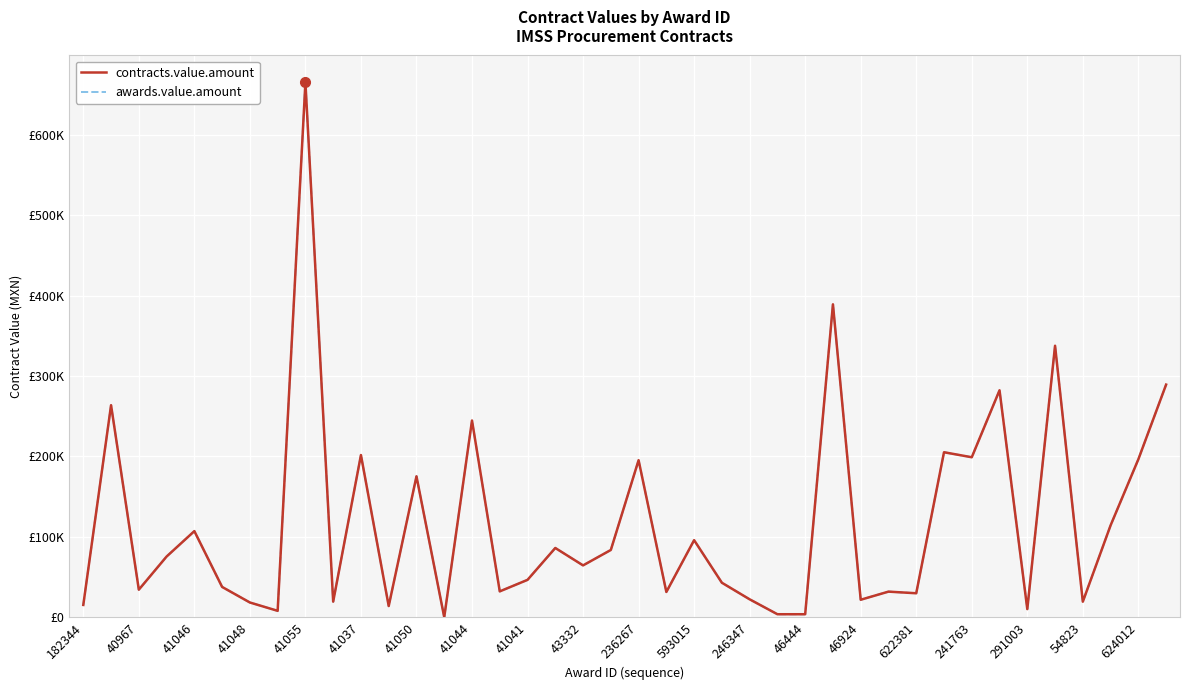

True or false: awards.value.amount and contracts.value.amount intersect in this chart.

False